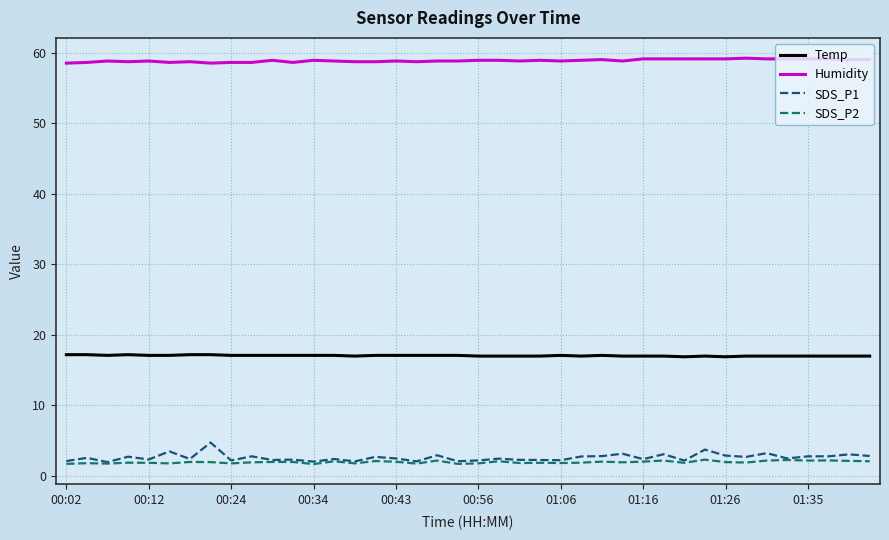

Which series has the largest range (max minus min)?

SDS_P1